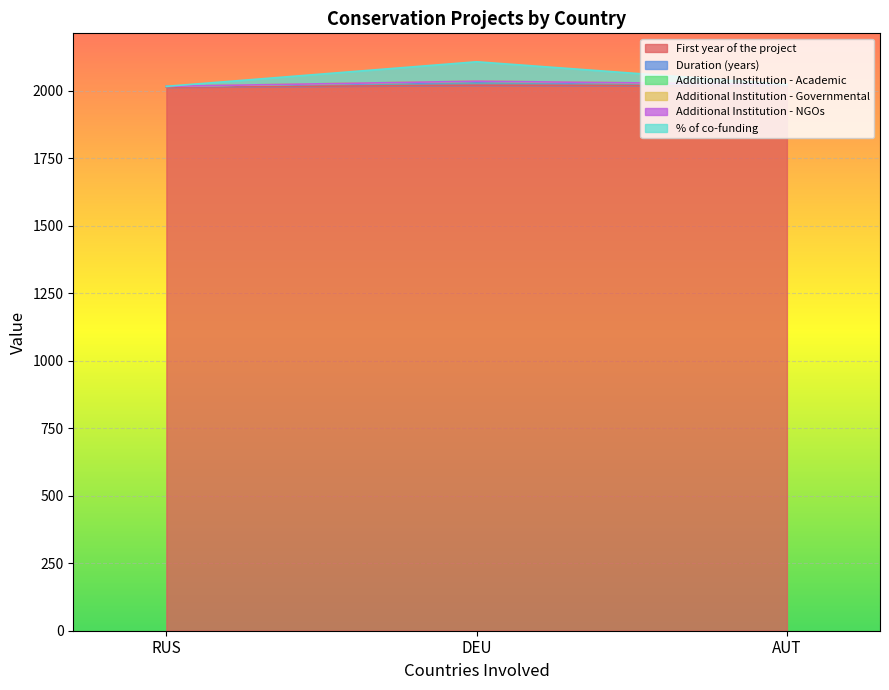

Is the value of Duration (years) at DEU greater than the value of Additional Institution - Academic at DEU?

No